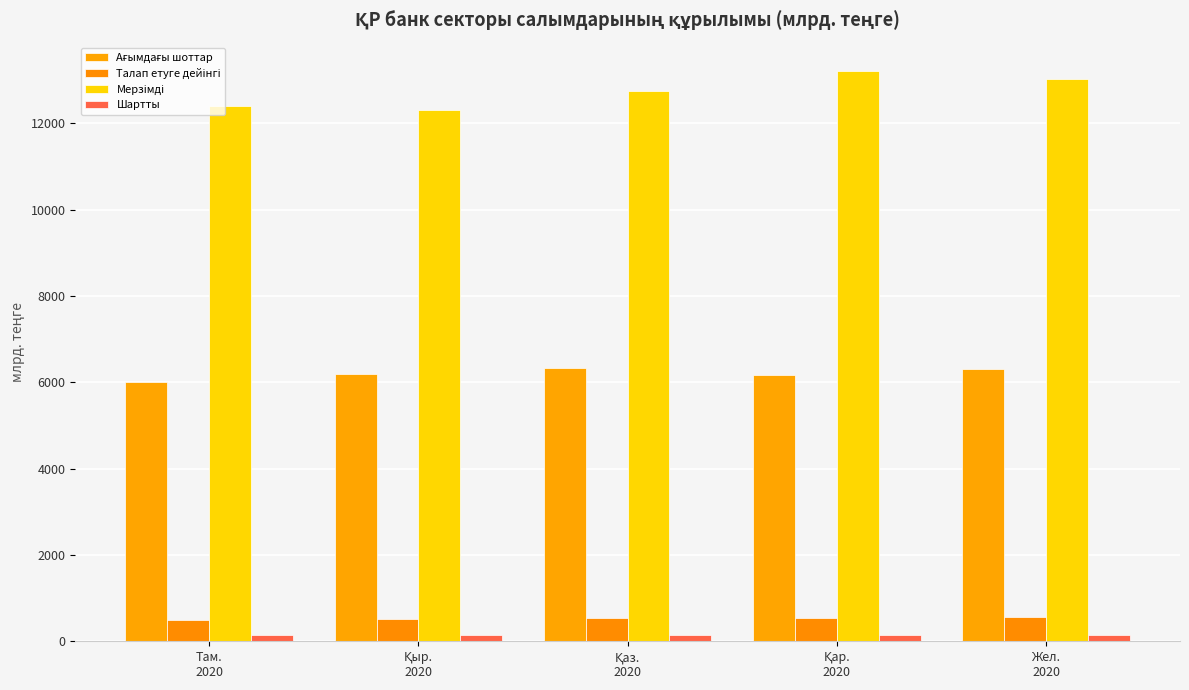

Which category has the lowest value across all series?

Там.
2020